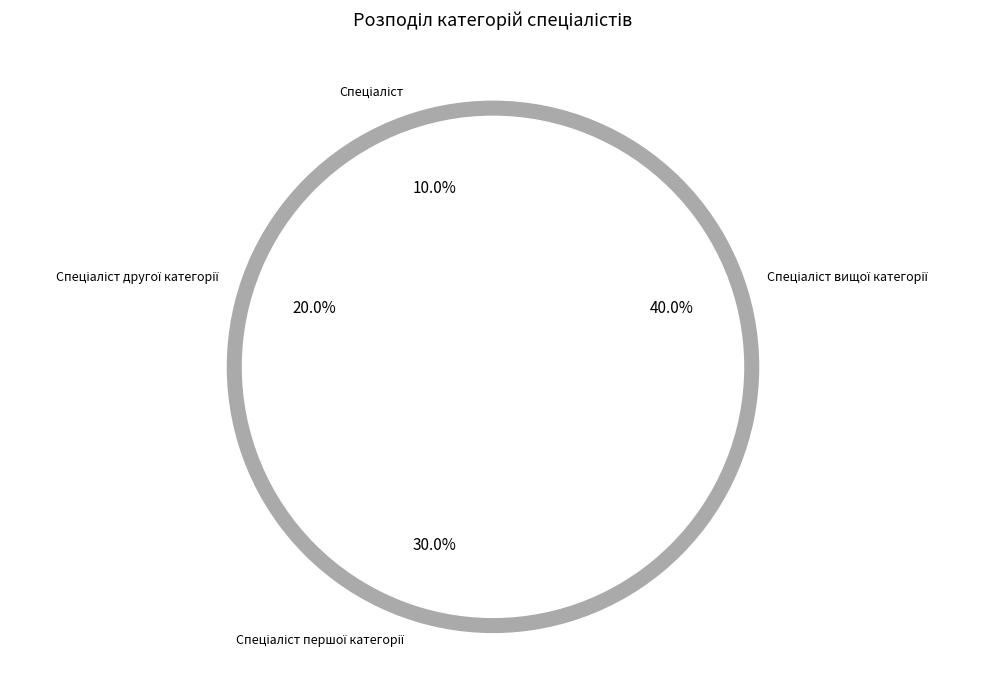

Is there a majority slice in this chart?

No